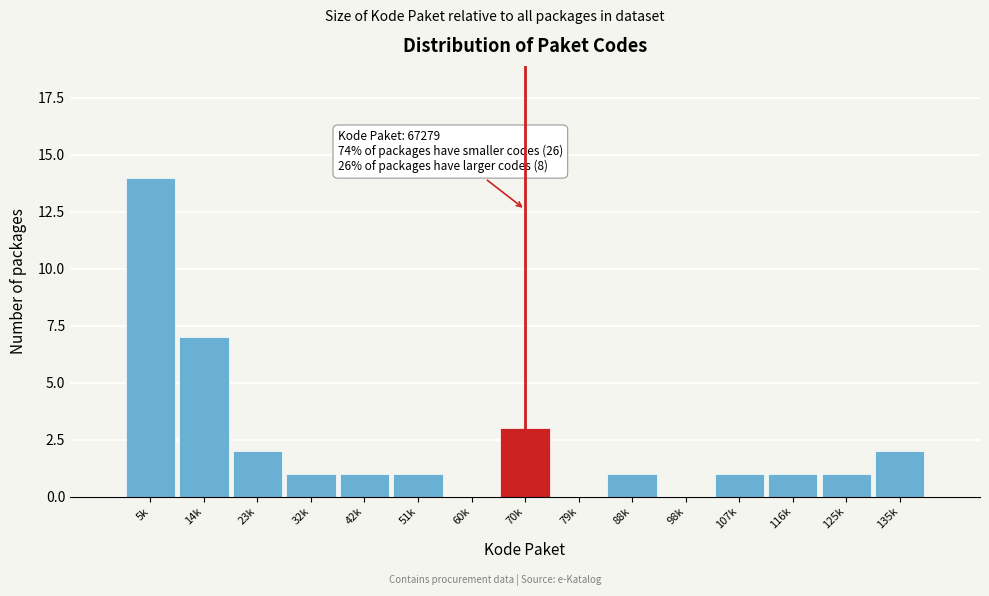

Reading right to left, extract all data points from this chart.

135k=2	125k=1	116k=1	107k=1	98k=0	88k=1	79k=0	70k=3	60k=0	51k=1	42k=1	32k=1	23k=2	14k=7	5k=14